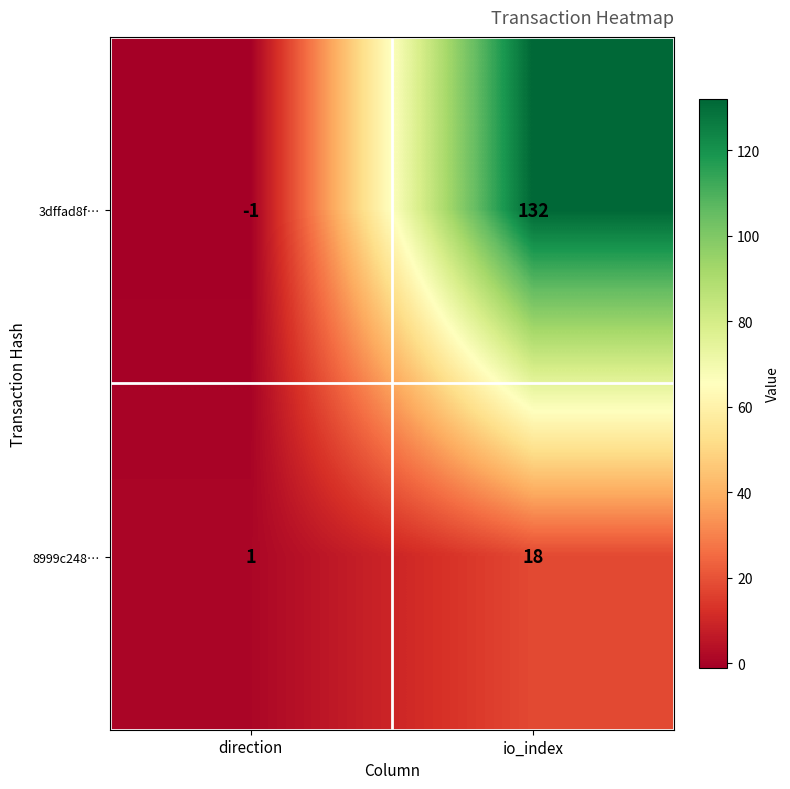

Reading left to right, extract all data points from this chart.

3dffad8f…: -1	132
8999c248…: 1	18